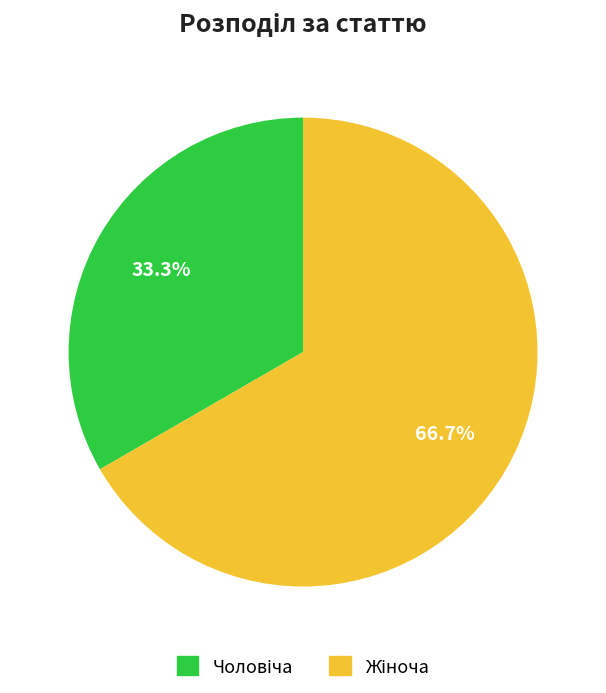

Is there any slice that represents more than half of the pie?

Yes